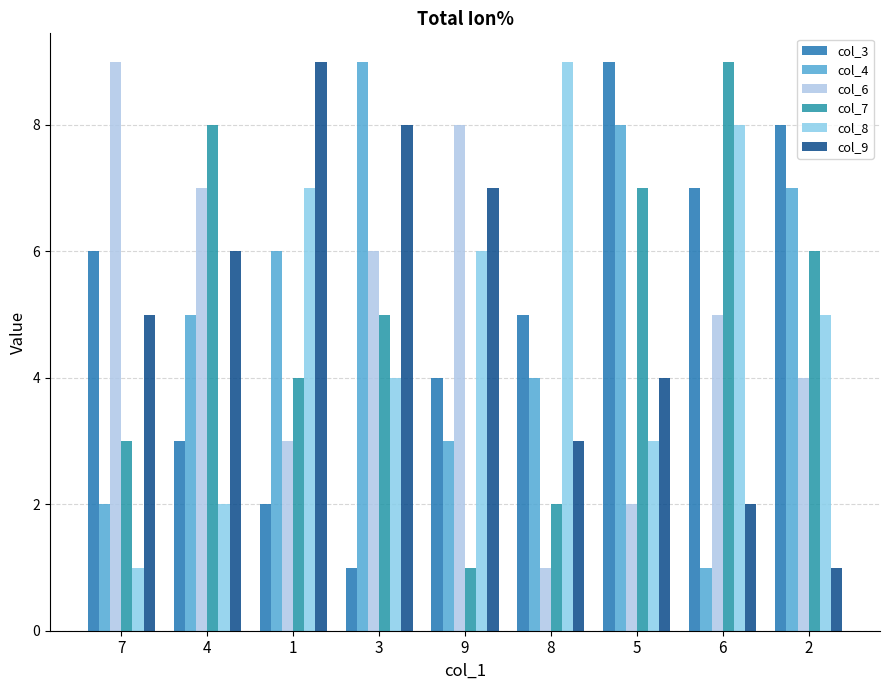

What is the value of the col_4 bar at the 8th from the left?

1